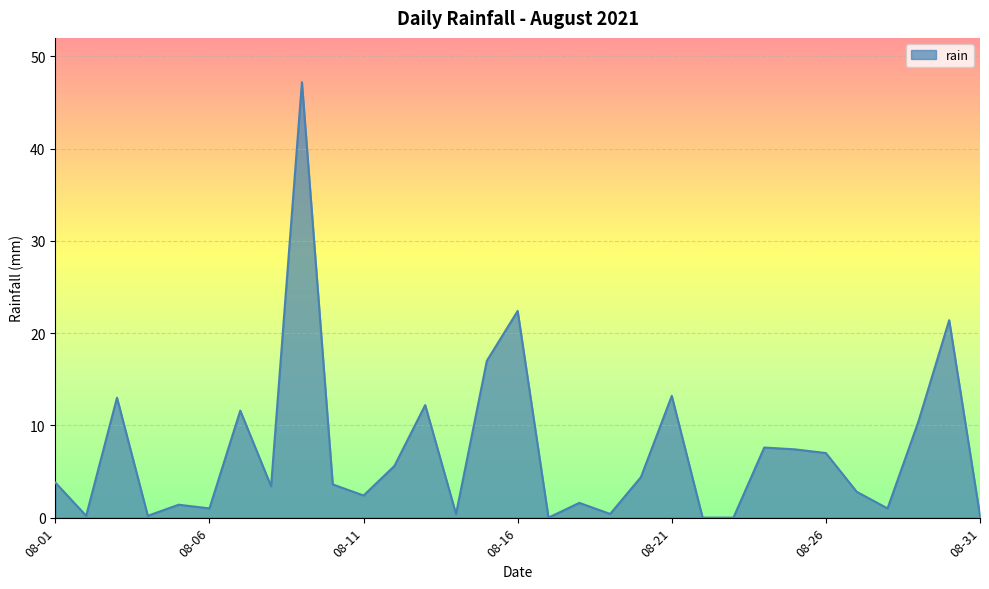

What is the difference between the maximum and minimum values?

47.2